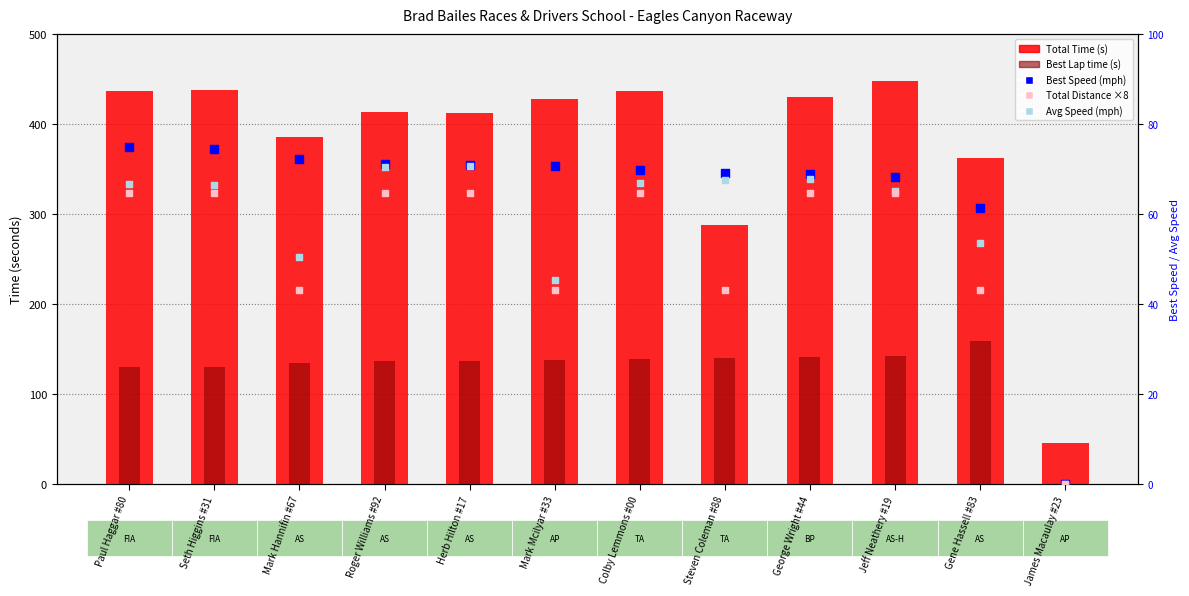

Which series has the largest Y range (max minus min)?

Total Time (s)